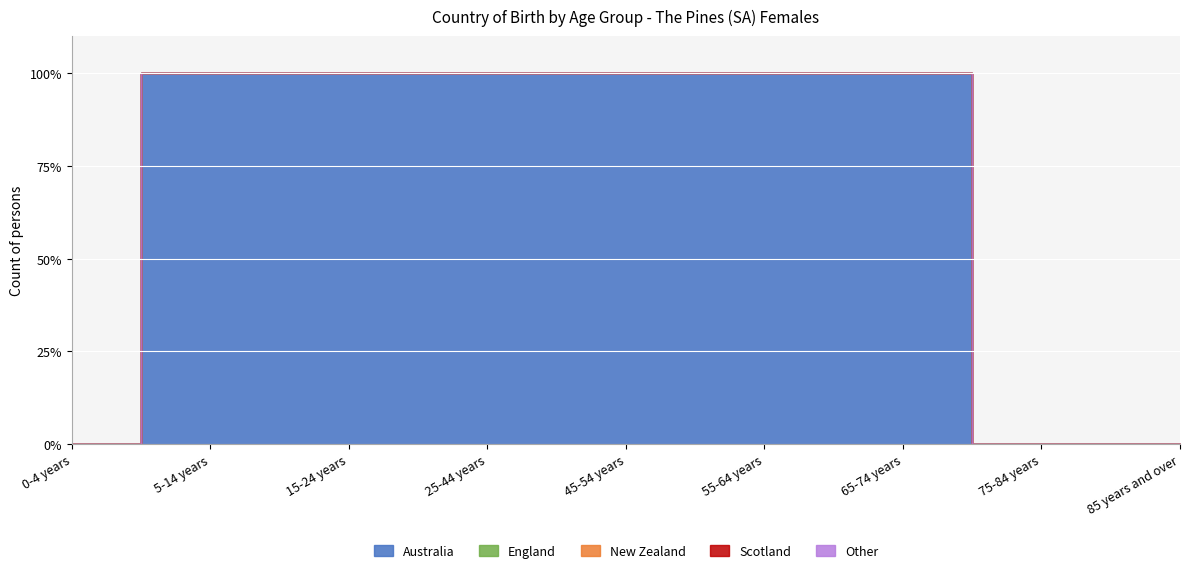

The value of Other at 55-64 years is 0. True or false?

True